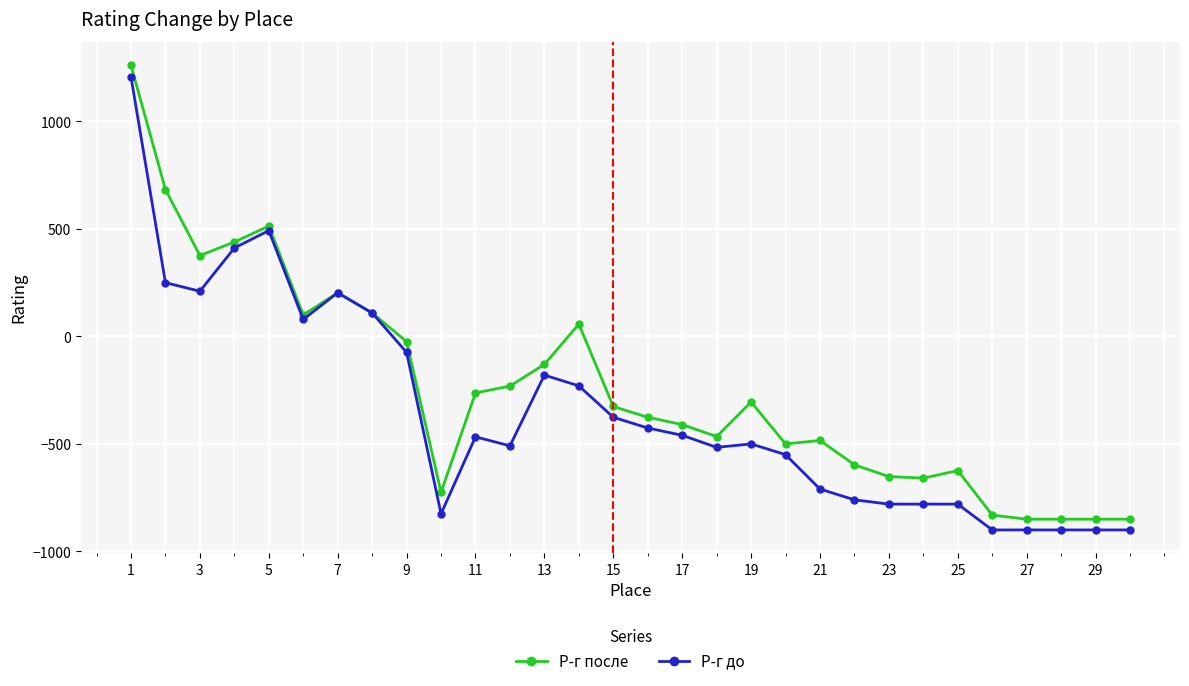

Rank the series by their maximum value, from lowest to highest.

Р-г до, Р-г после